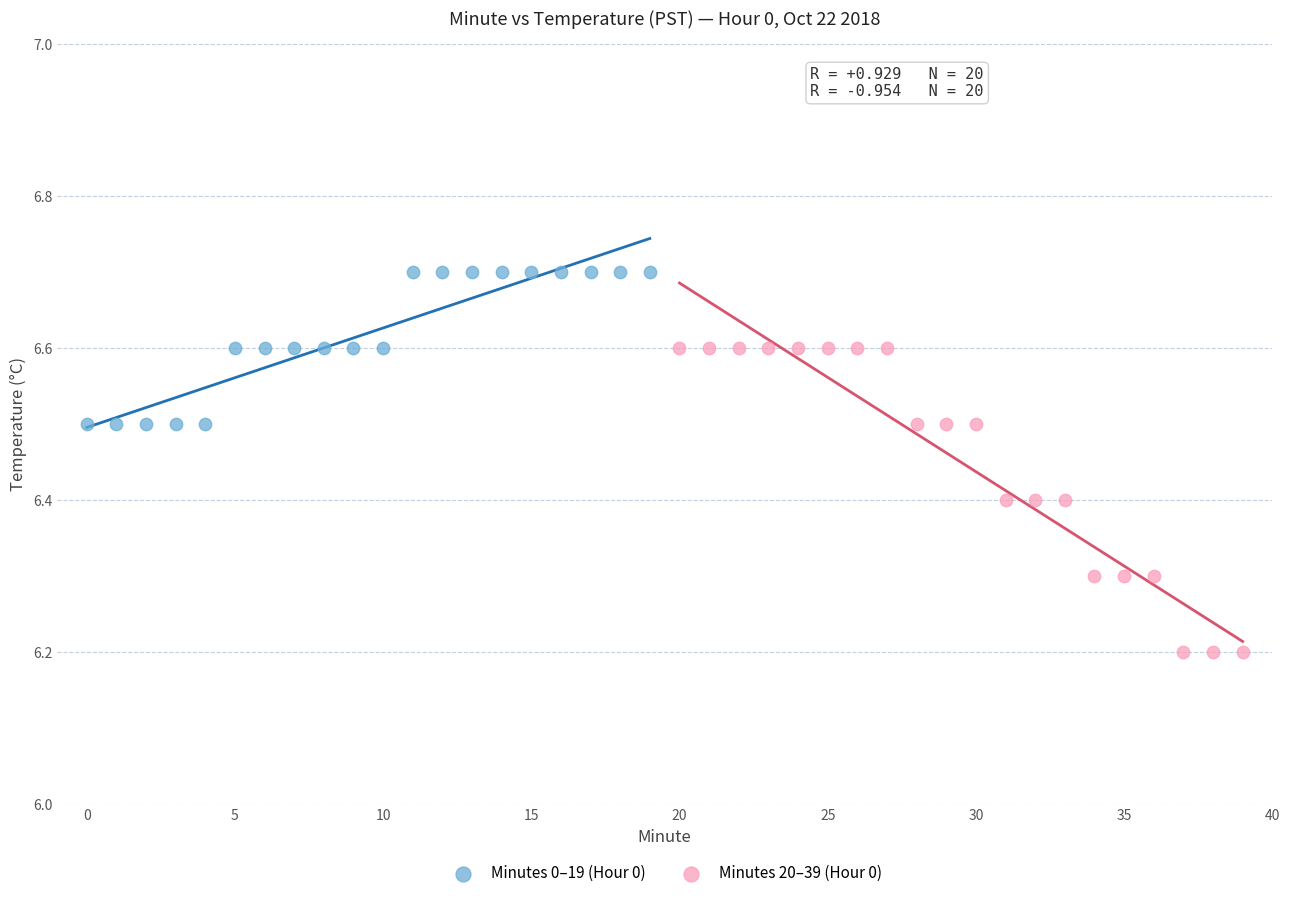

Which series contains the lowest Y value?

Minutes 20–39 (Hour 0)